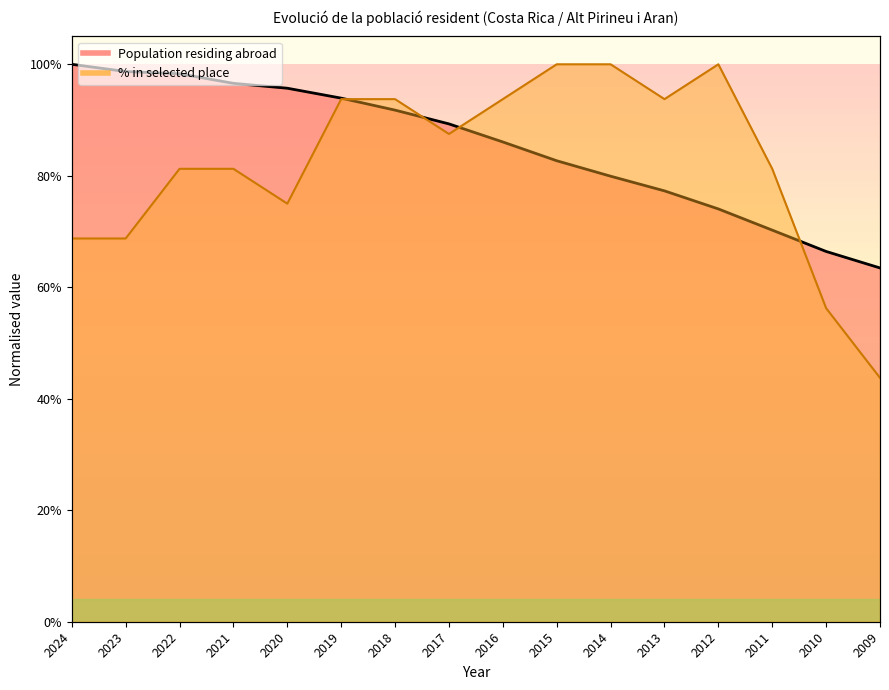

The value of Population residing abroad at 2010 is 0.9. True or false?

False